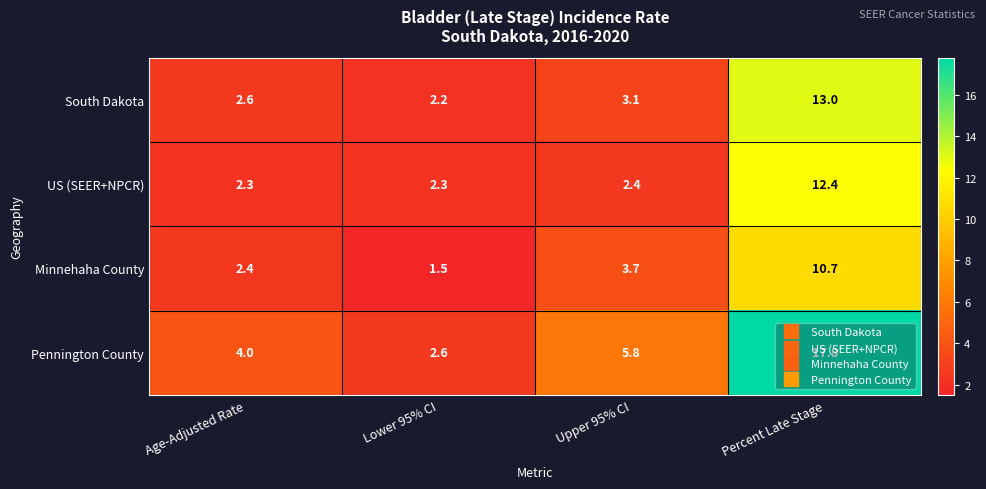

At how many categories does at least one series exceed 12?

1